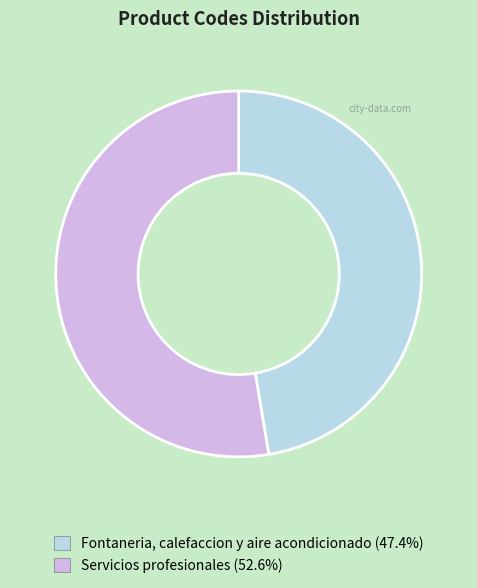

Is Servicios profesionales the majority of the pie?

Yes